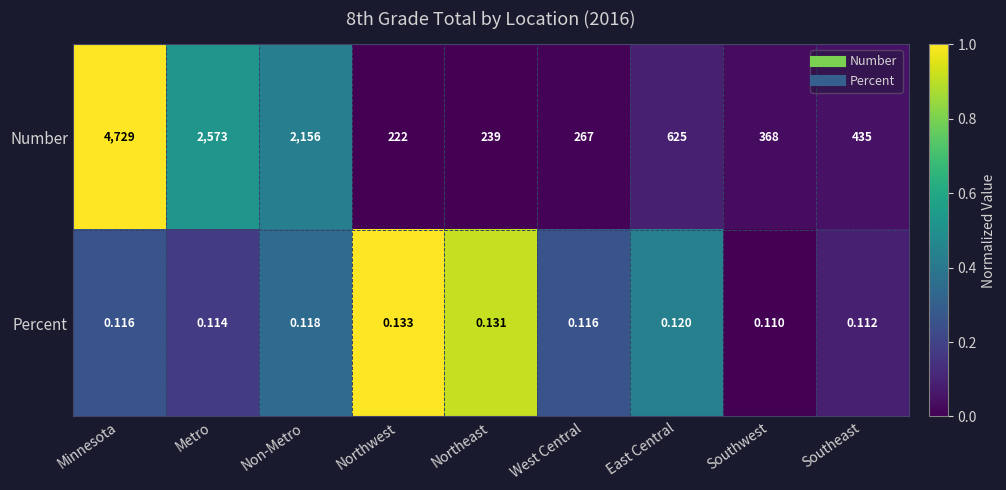

Which category has the lowest value in the Number series?

Northwest